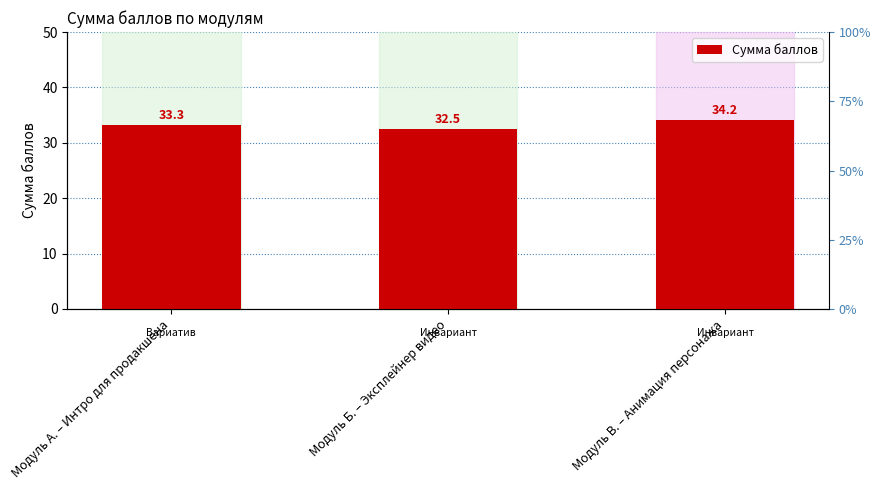

Reading left to right, extract all data points from this chart.

Модуль А. – Интро для продакшена=33.3	Модуль Б. – Эксплейнер видео=32.5	Модуль В. – Анимация персонажа=34.2